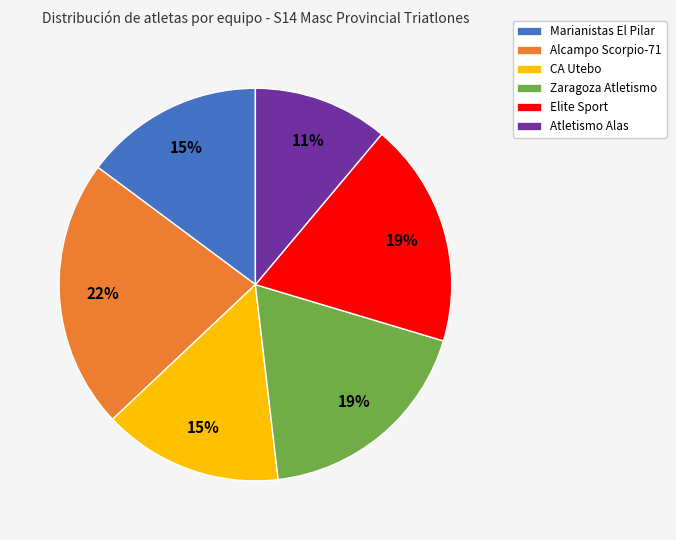

Is the sum of Elite Sport and CA Utebo greater than half?

No